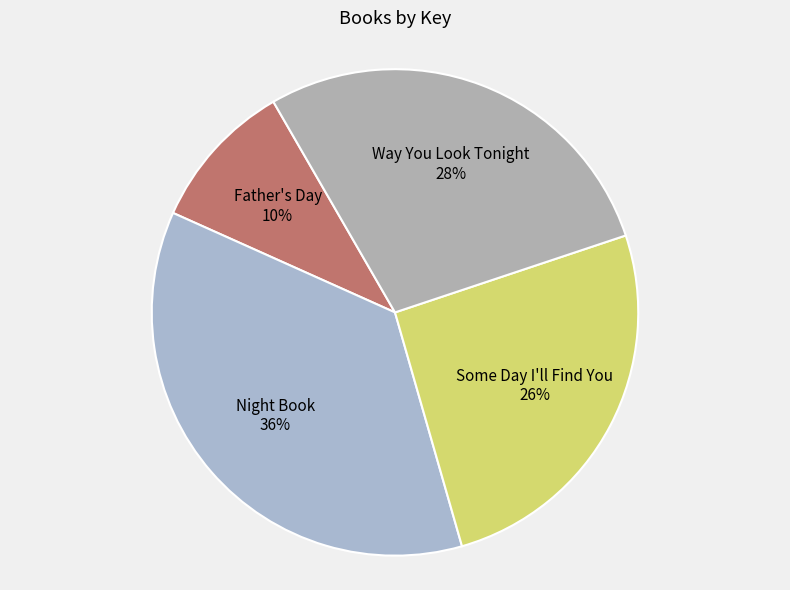

What is the largest slice in the pie chart?

Night Book